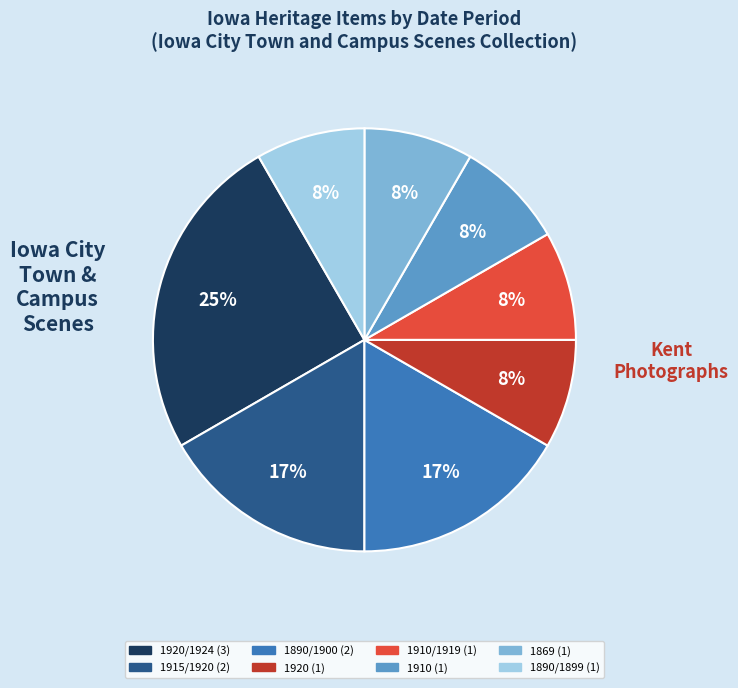

Is there any slice that represents more than half of the pie?

No